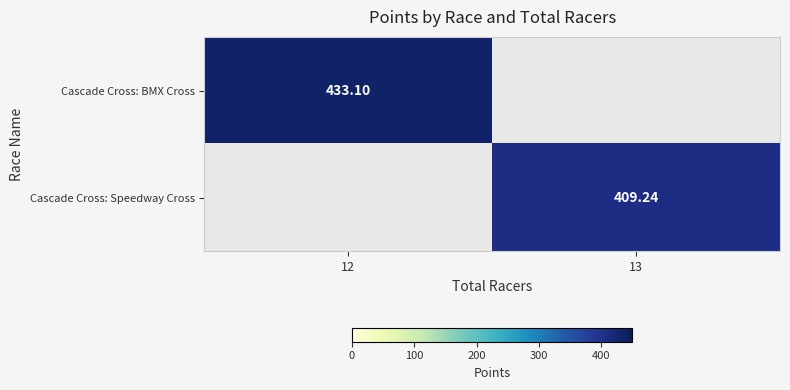

Which label corresponds to the smallest value in the chart?

13